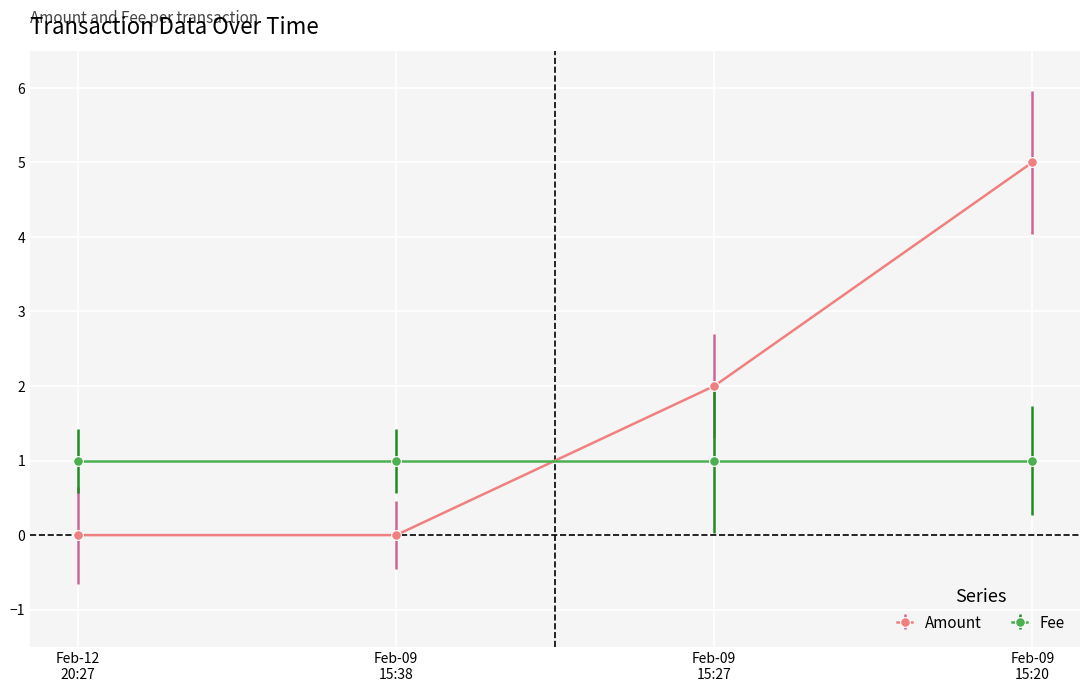

What is the value of the Amount point at the 4th from the left?

5